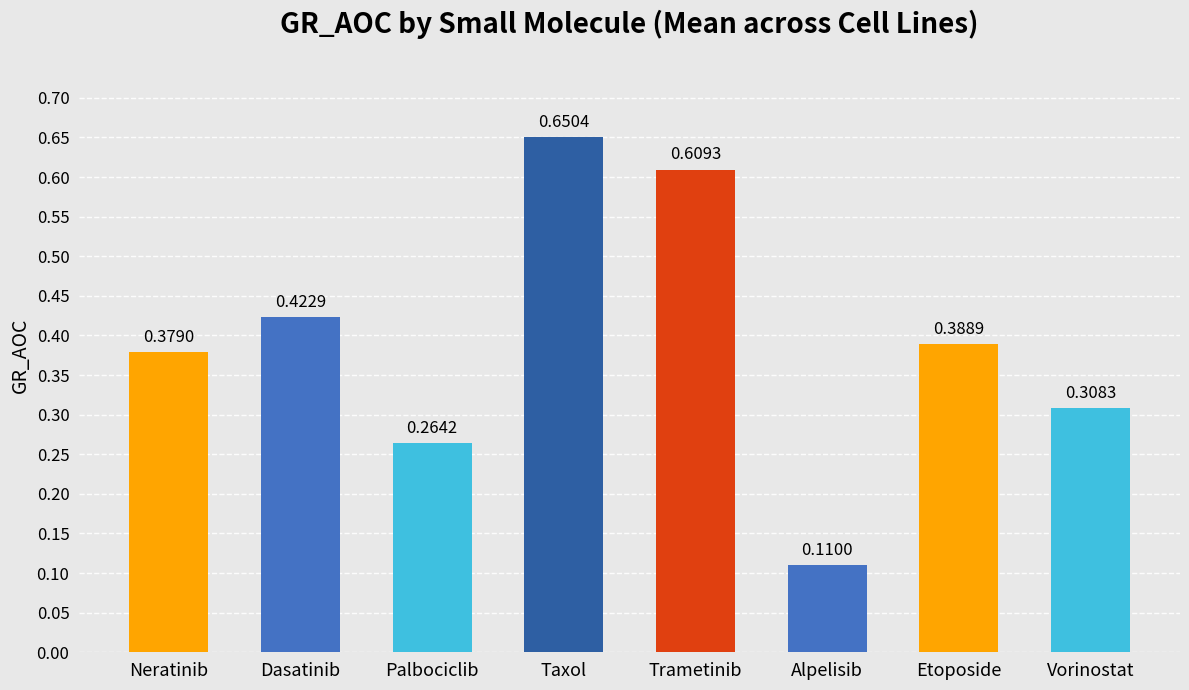

Are the bars horizontal?

No